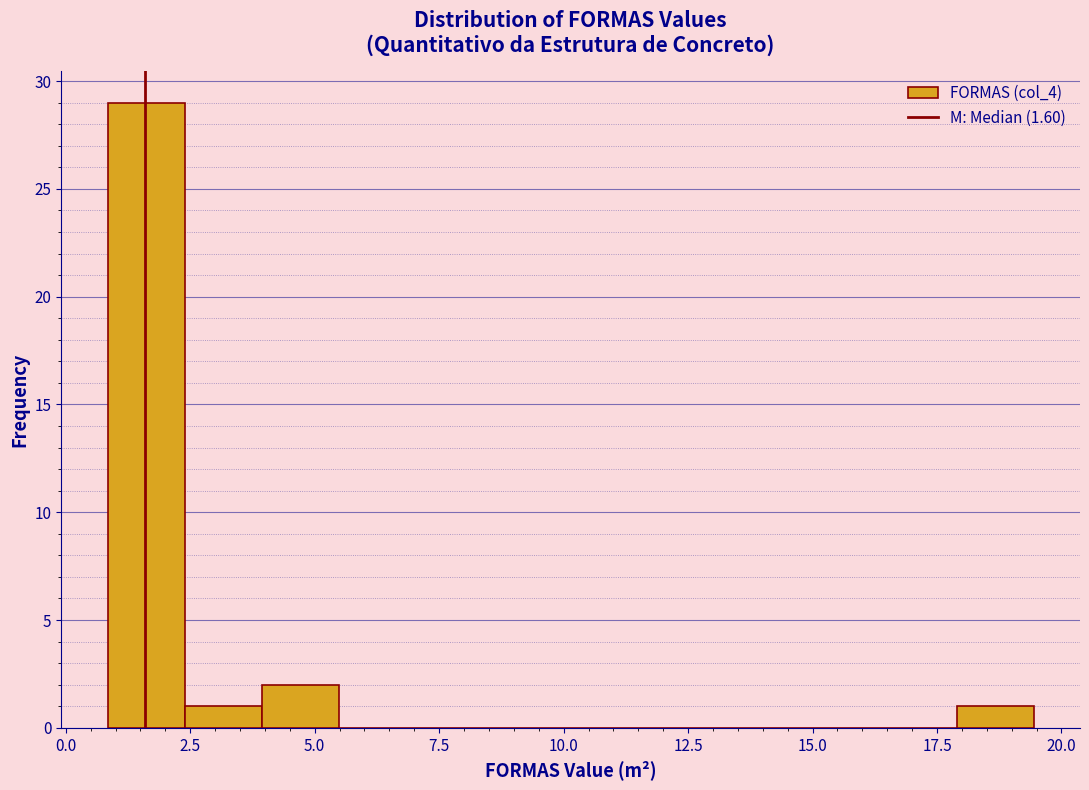

Read against the x-axis, roughly where is the centre of the tallest bar?

1.5